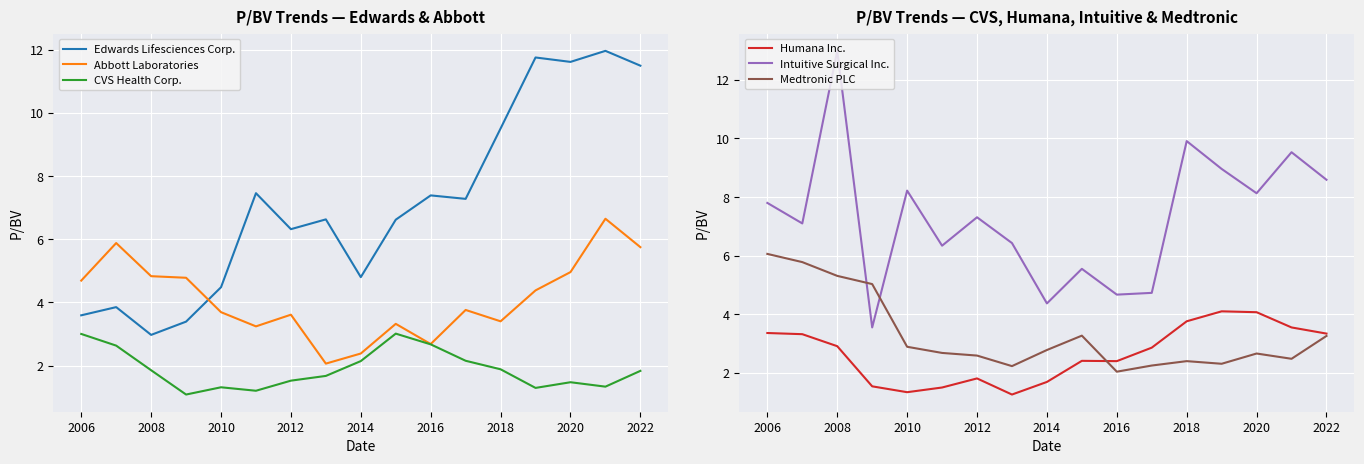

True or false: CVS Health Corp. and Edwards Lifesciences Corp. intersect in this chart.

False